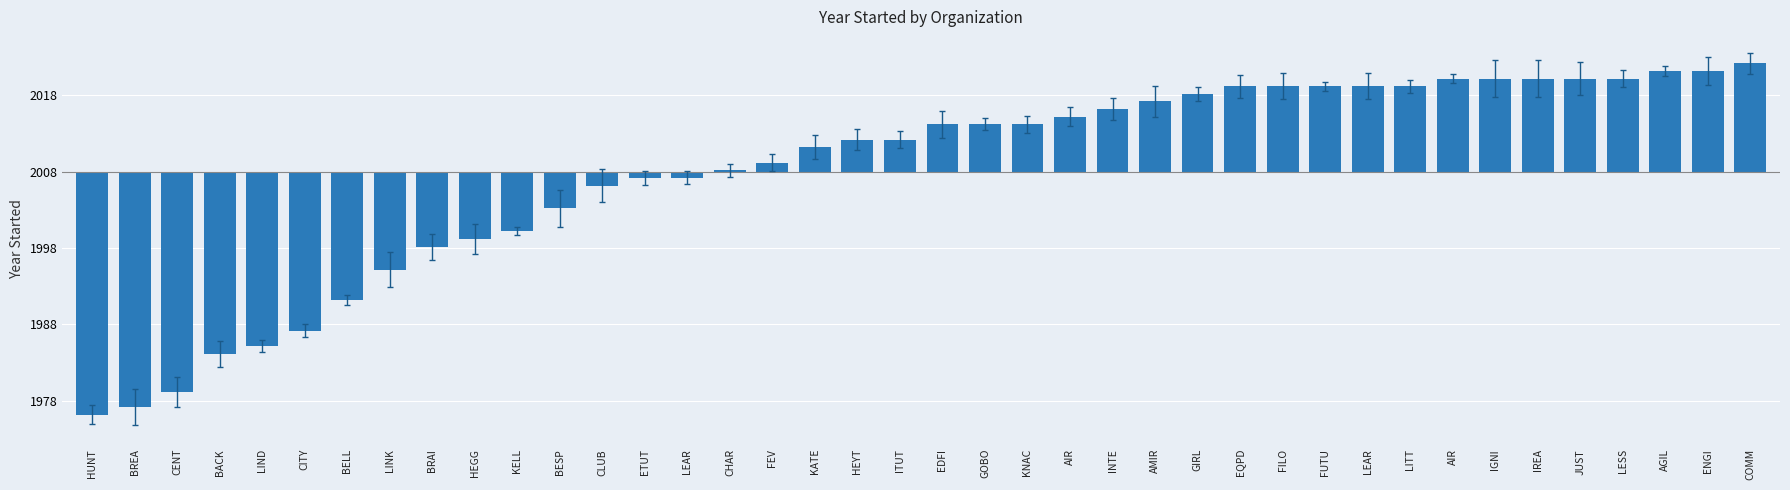

Where is the data nearest to the value -8?

KELL